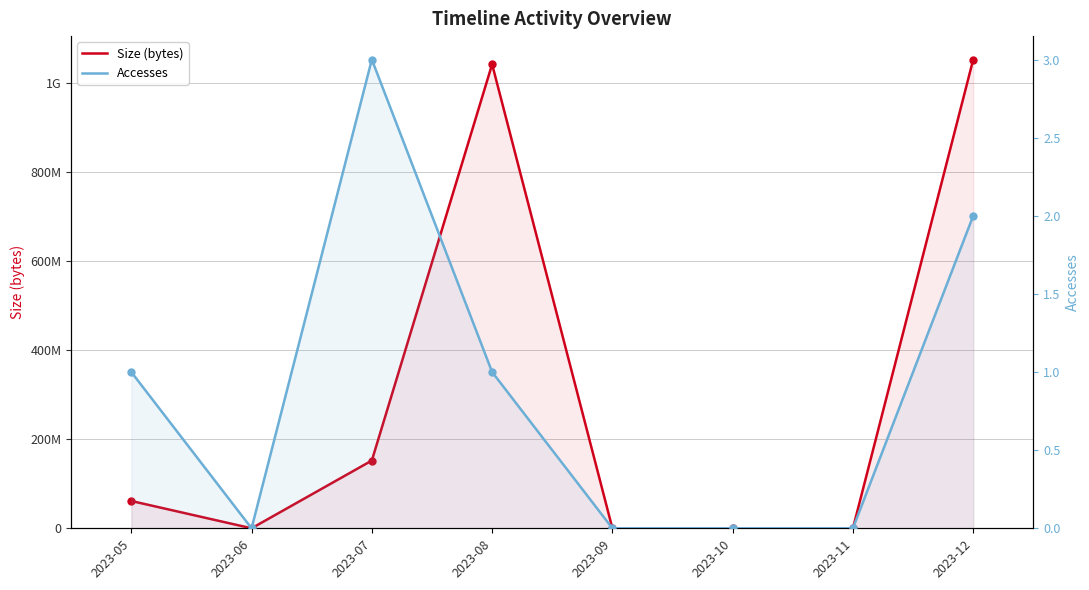

How many interior local valleys does the Size (bytes) series have?

1